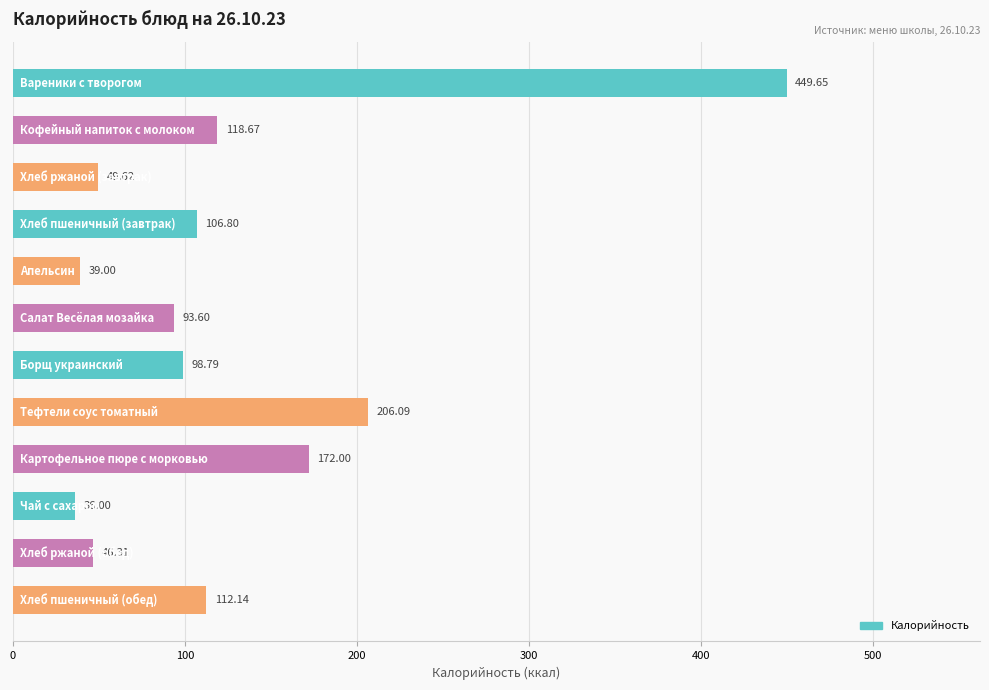

How many data points are less than 106?

6